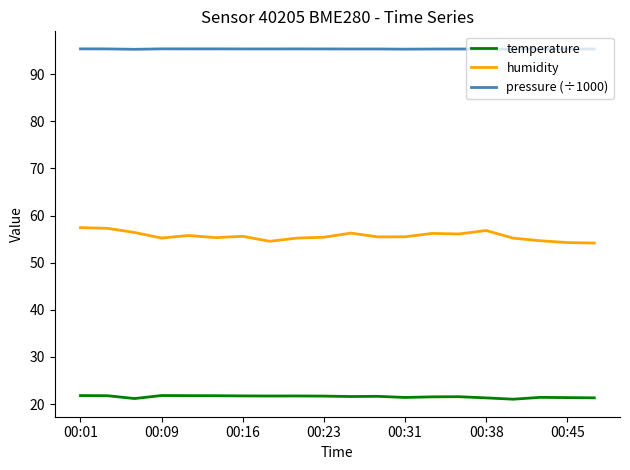

Rank the series by their average value, from lowest to highest.

temperature, humidity, pressure (÷1000)